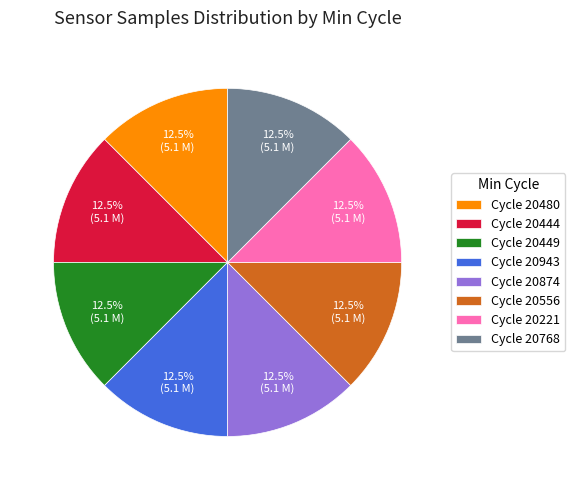

Combined, do Cycle 20768 and Cycle 20444 account for over 50%?

No